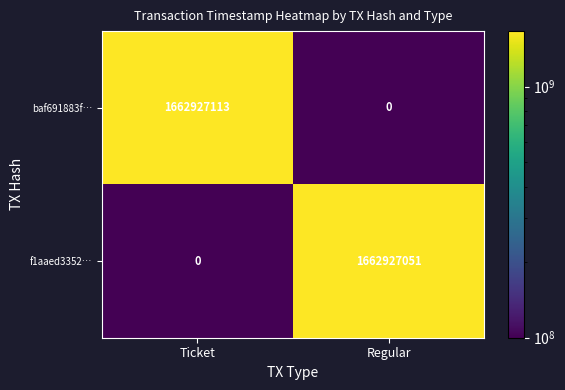

At how many categories does at least one series exceed 53838805?

2